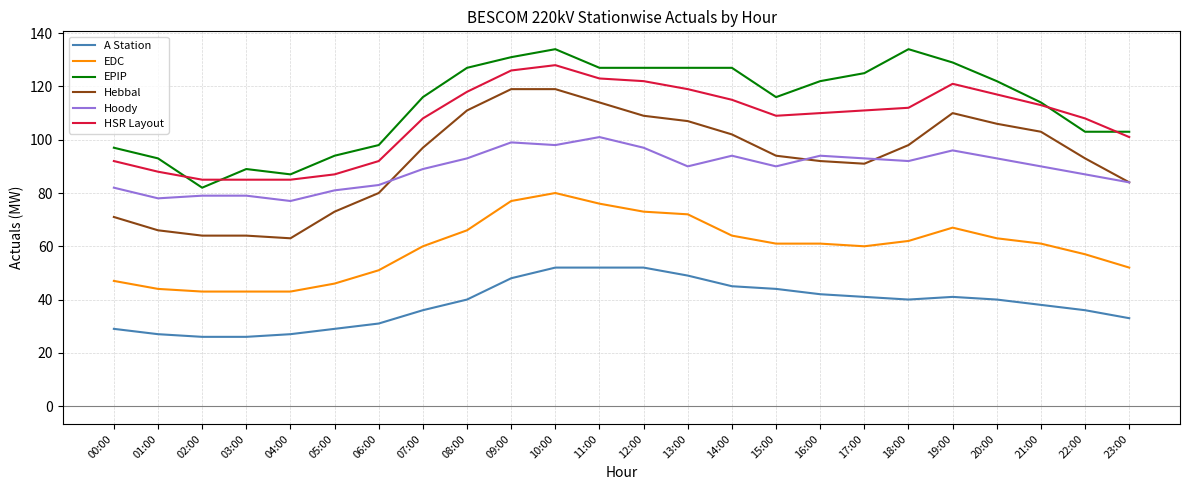

What is the difference between the EPIP values at 10:00 and 01:00?

41